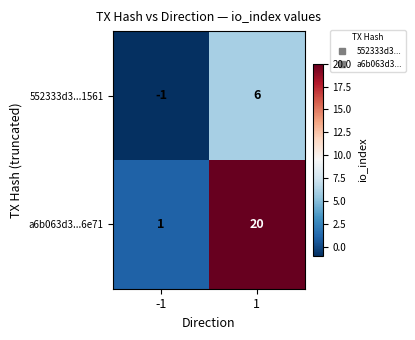

Which series changed the most between -1 and 1?

a6b063d3...6e71